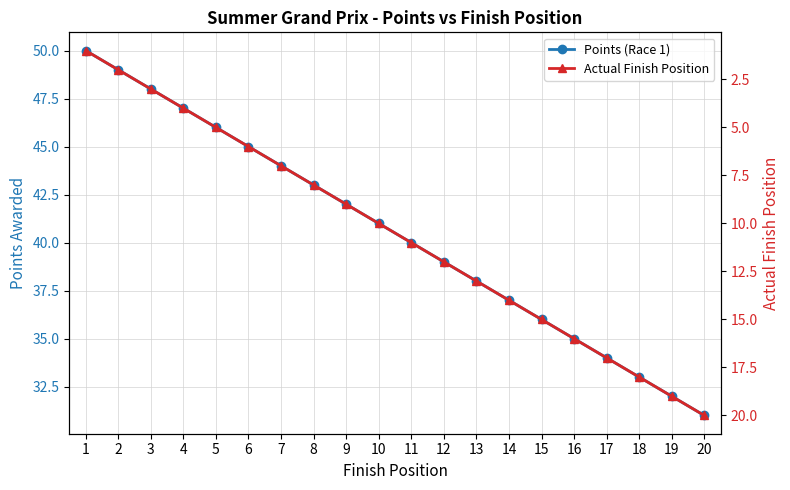

Is this an area chart (filled region under the line)?

No